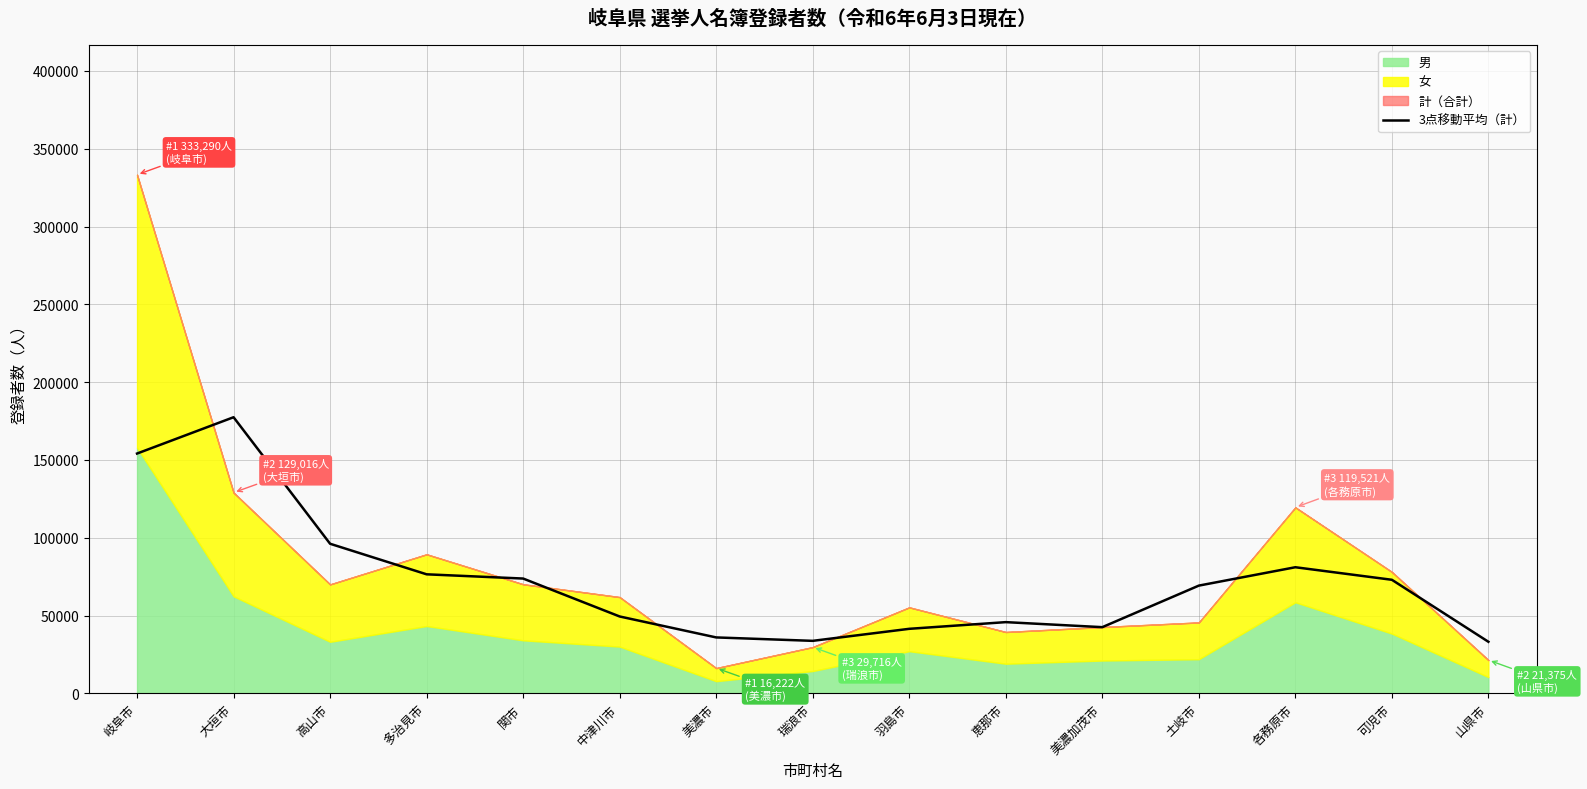

Reading right to left, extract all data points from this chart.

山県市=33134.0	可児市=72974.3	各務原市=81036.7	土岐市=69228.7	美濃加茂市=42525.7	恵那市=45756.7	羽島市=41461.0	瑞浪市=33731.0	美濃市=35929.7	中津川市=49390.7	関市=73768.0	多治見市=76490.0	高山市=96129.0	大垣市=177441.0	岐阜市=154102.0